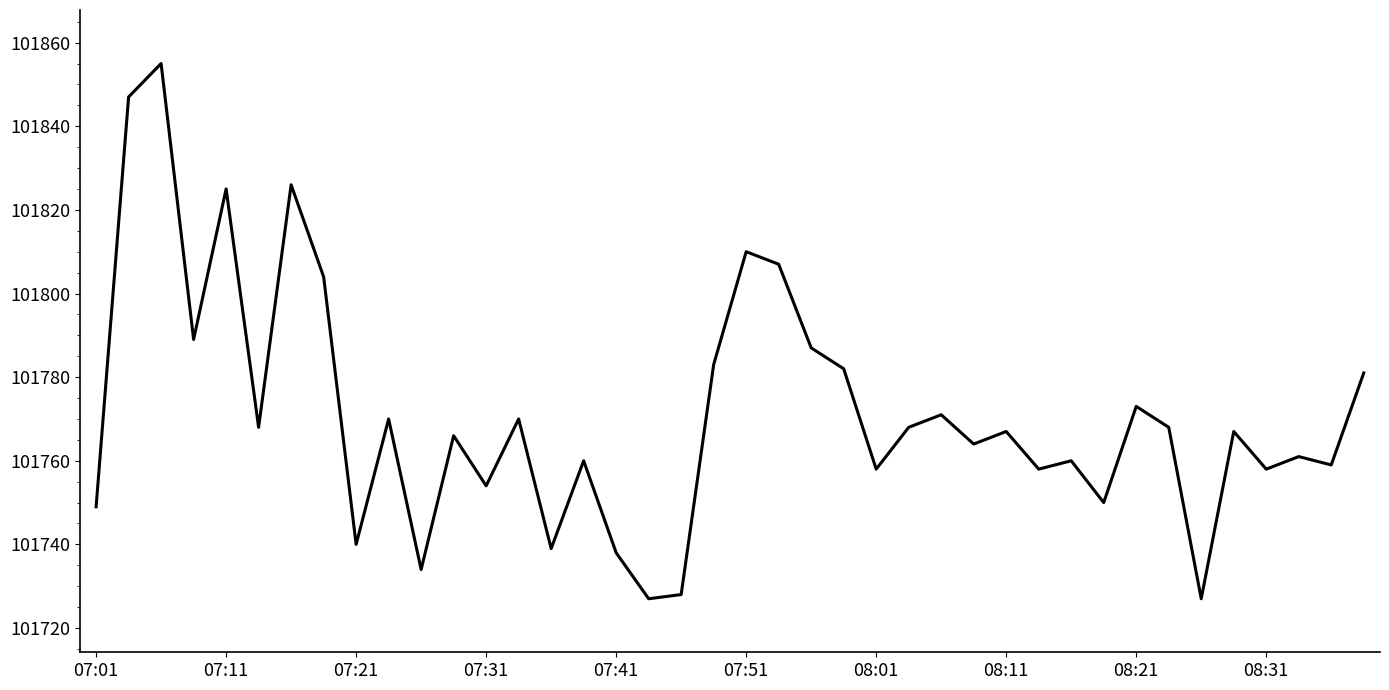

What is the minimum value shown in the chart?

101727